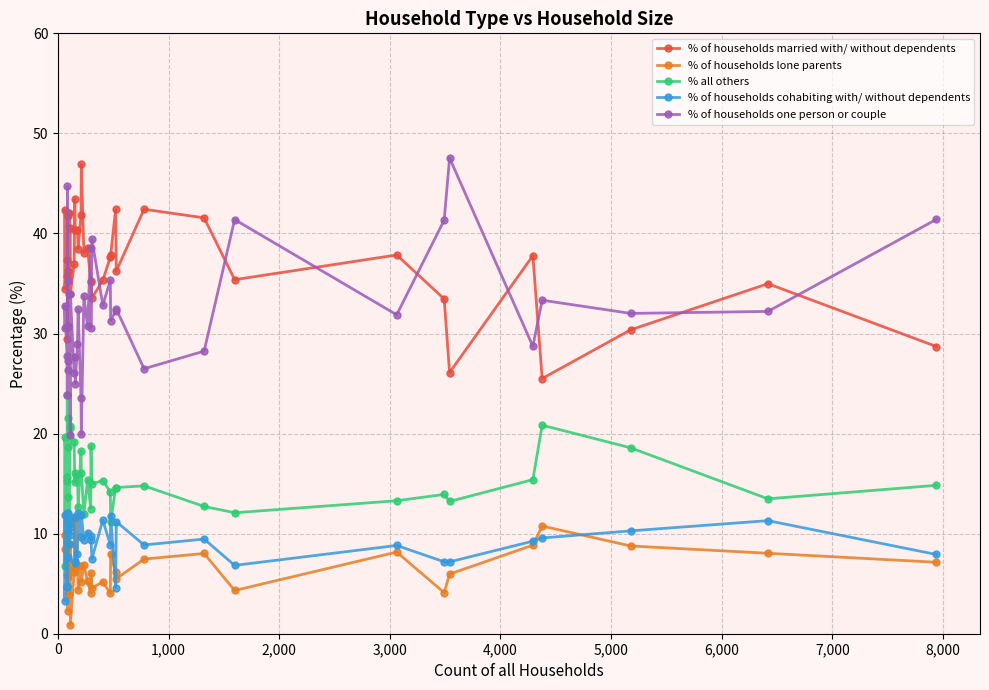

In % all others, how many points are lower than both neighbors (excluding endpoints)?

13